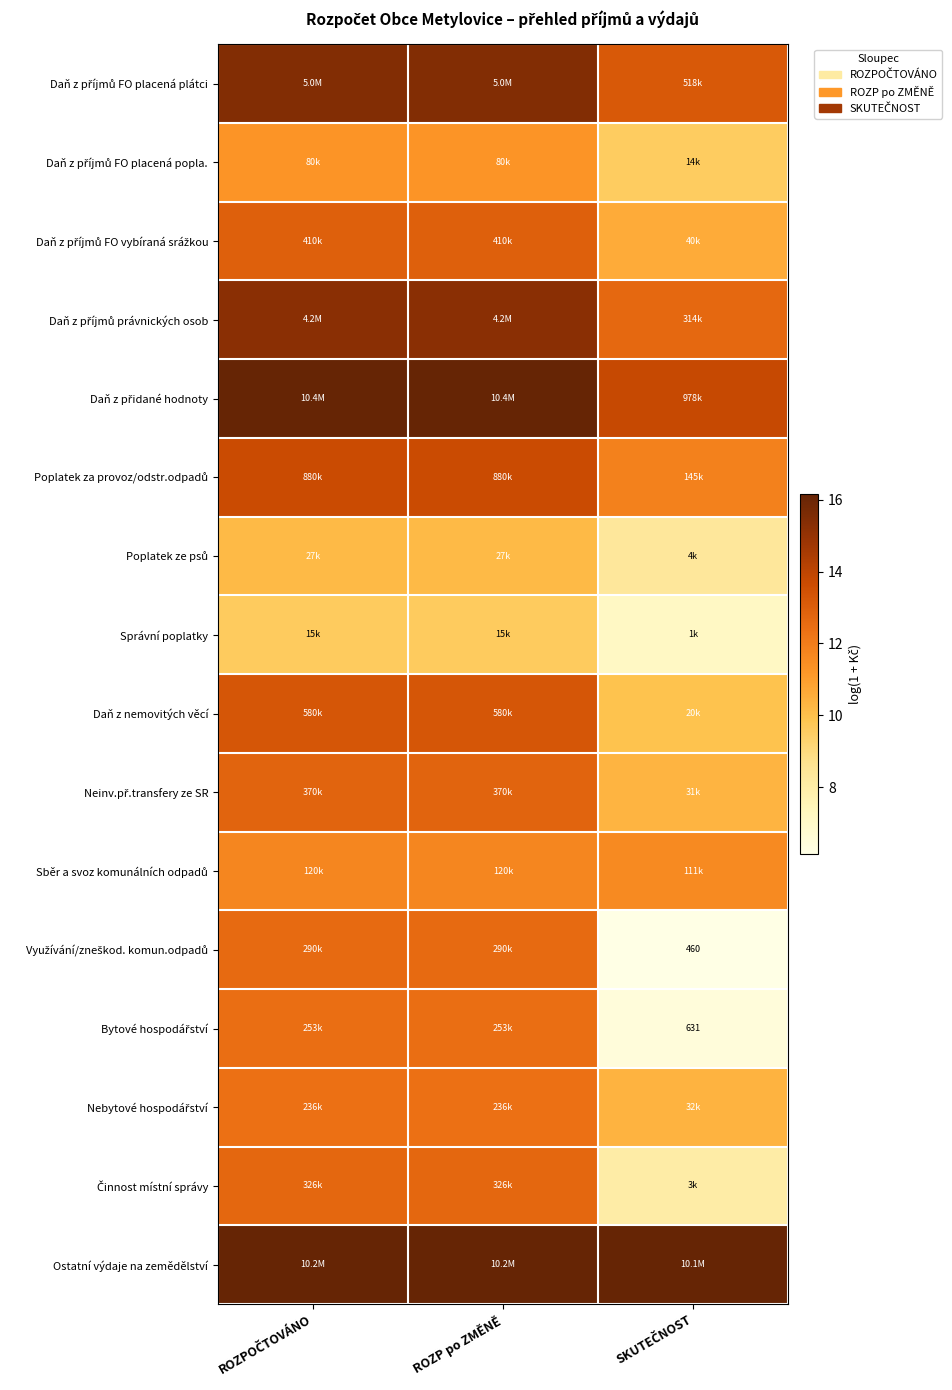

At which label does Neinv.př.transfery ze SR first exceed 12?

ROZPOČTOVÁNO